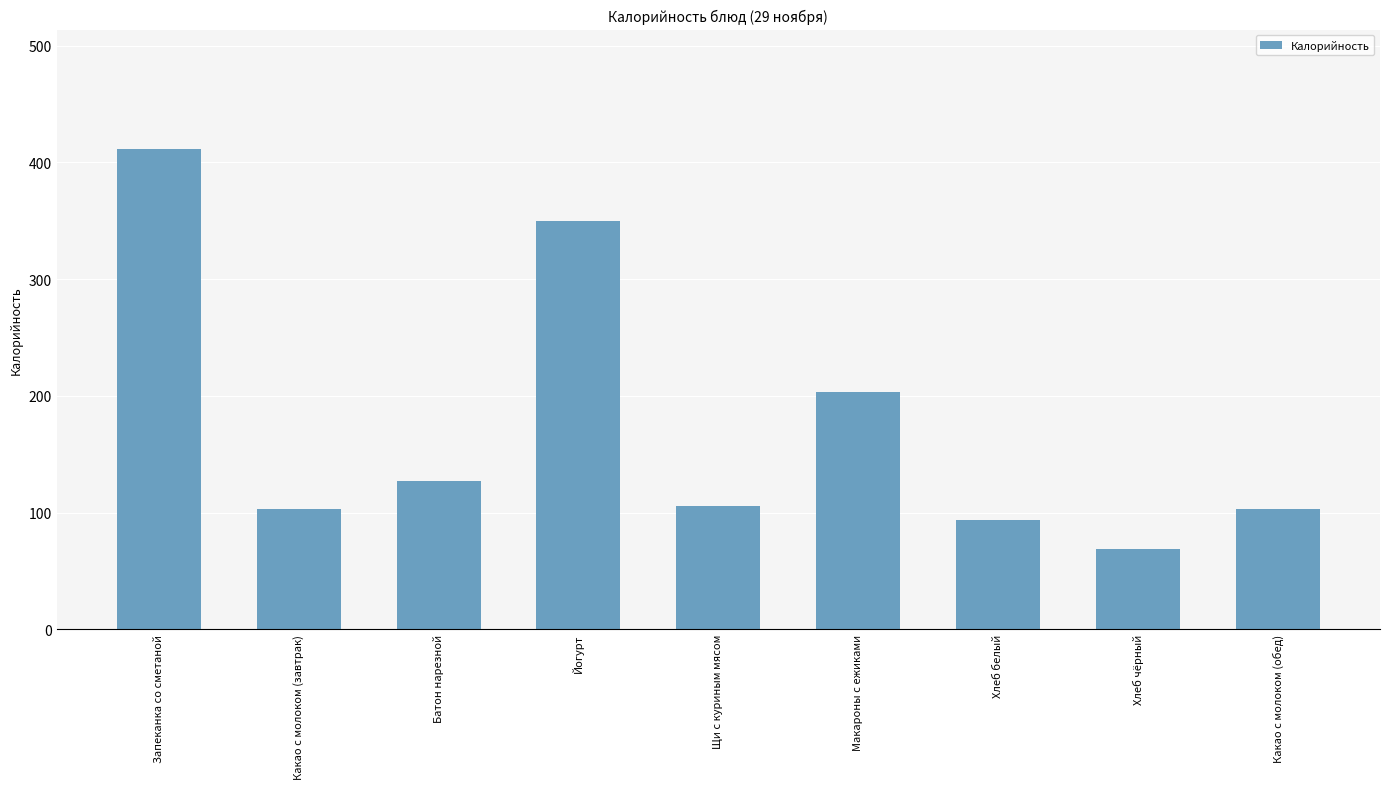

What is the sum of all values?

1566